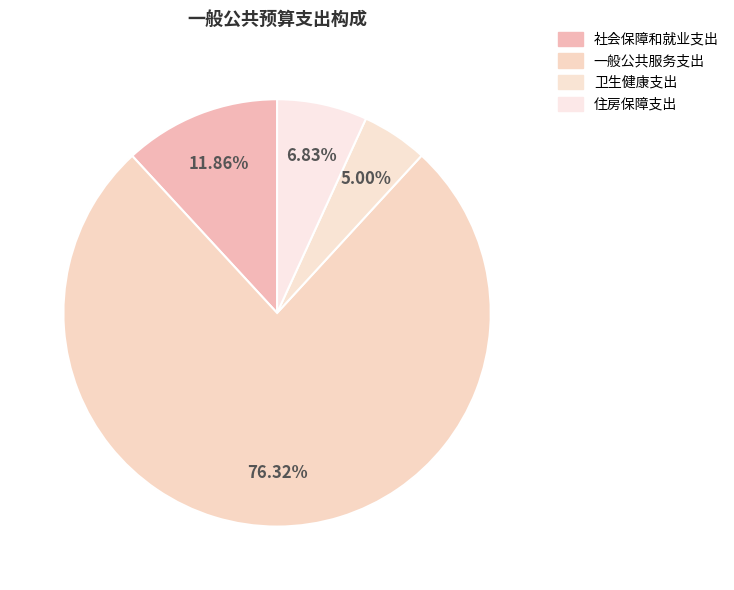

What is the majority slice?

一般公共服务支出